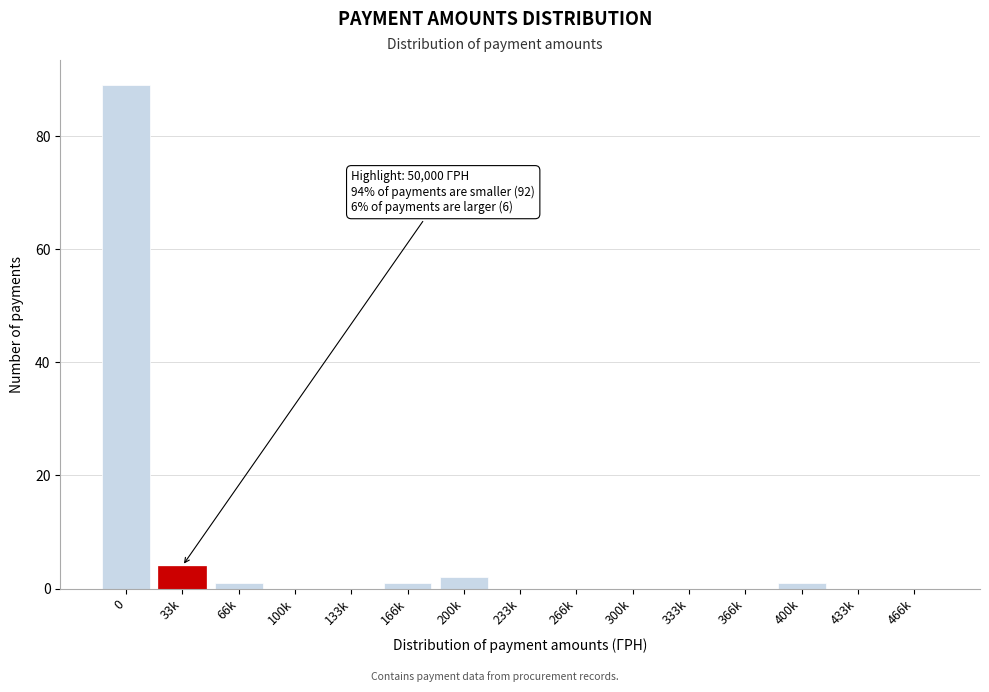

Reading left to right, what are all the values shown in this chart?

0=89	33k=4	66k=1	100k=0	133k=0	166k=1	200k=2	233k=0	266k=0	300k=0	333k=0	366k=0	400k=1	433k=0	466k=0